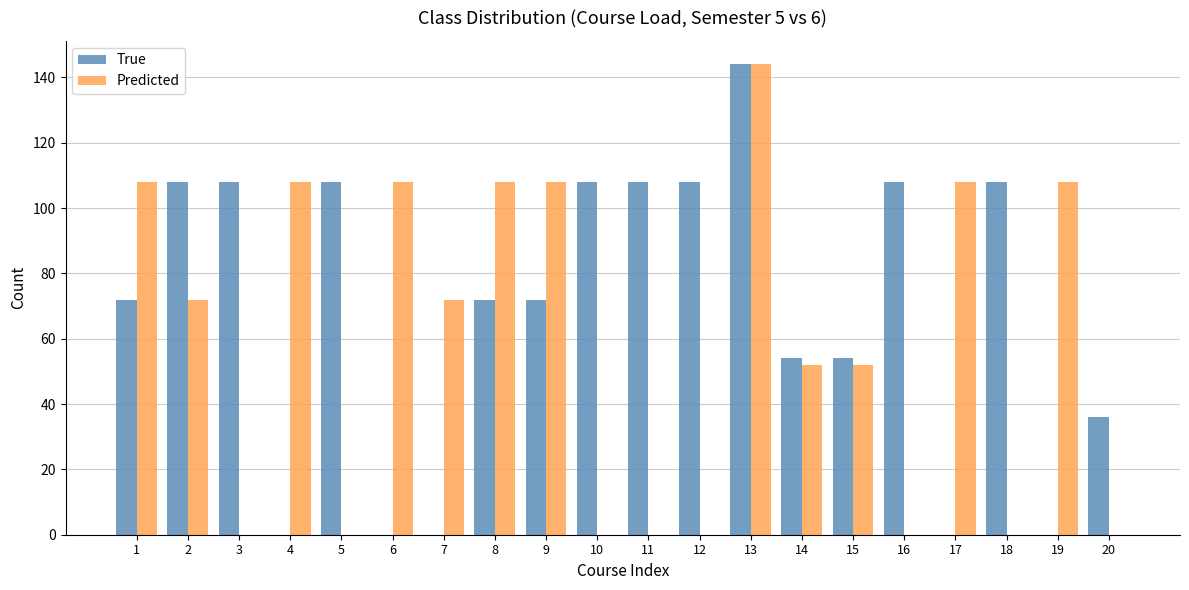

At which label does Predicted reach its peak?

13